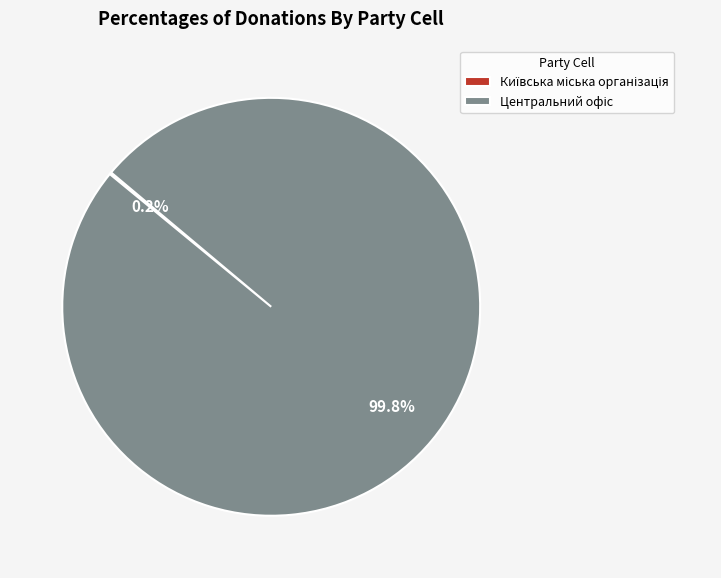

Is there any slice that represents more than half of the pie?

Yes